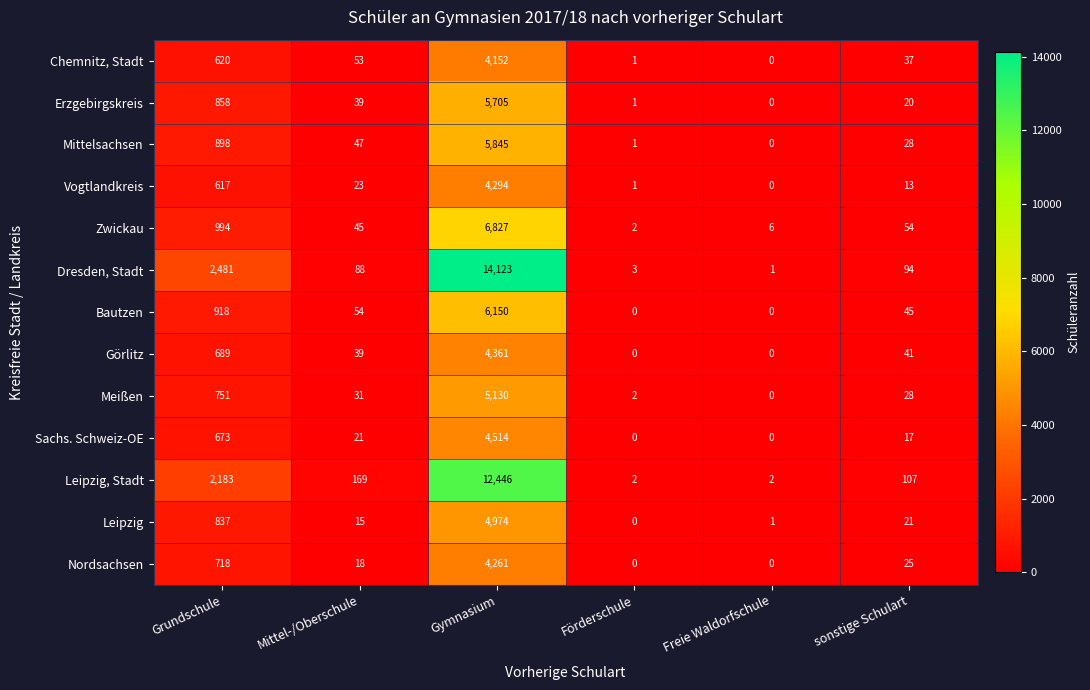

What is the difference between the second highest and second lowest values in the Bautzen series?

918